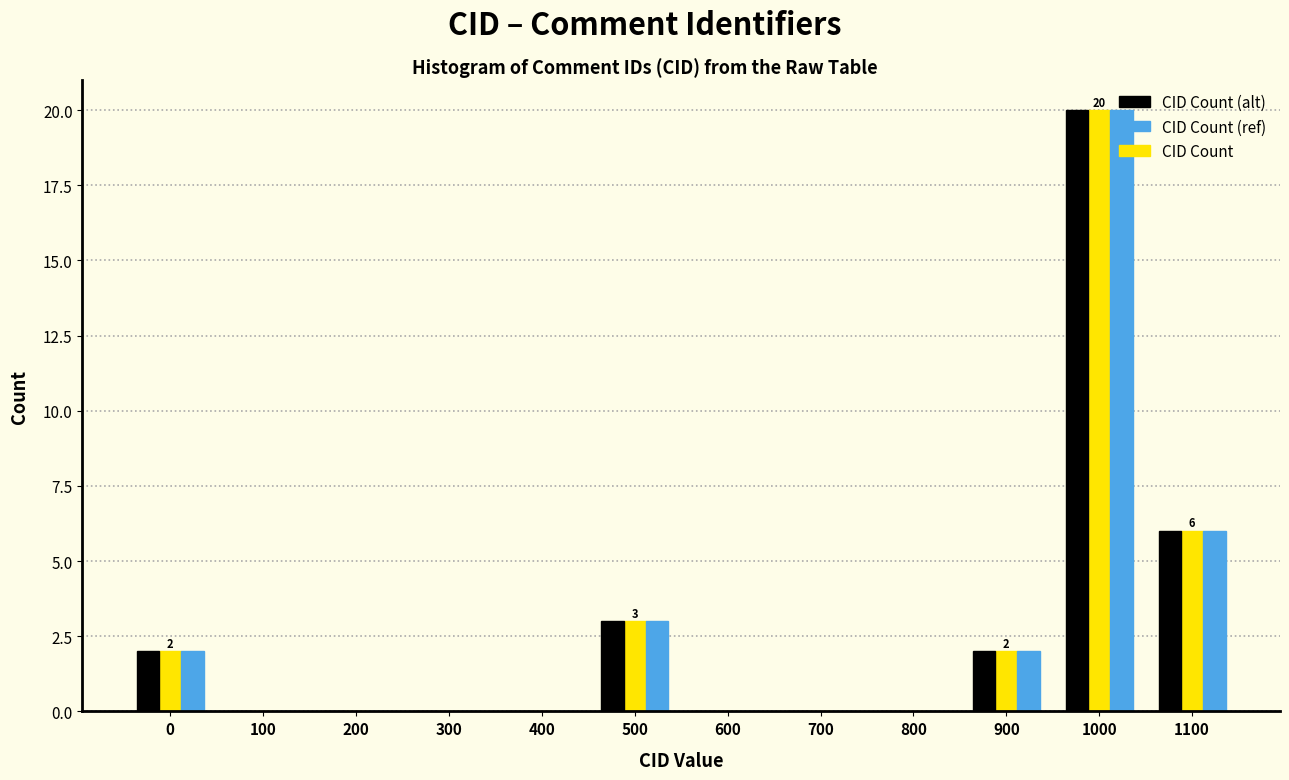

The value of CID Count (alt) at 300 is 8. True or false?

False